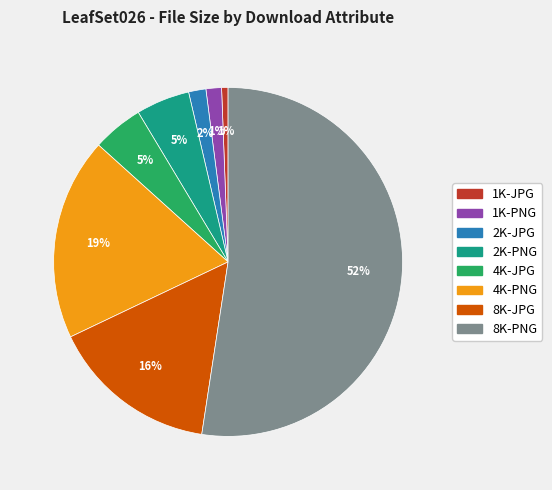

What is the largest slice in the pie chart?

8K-PNG